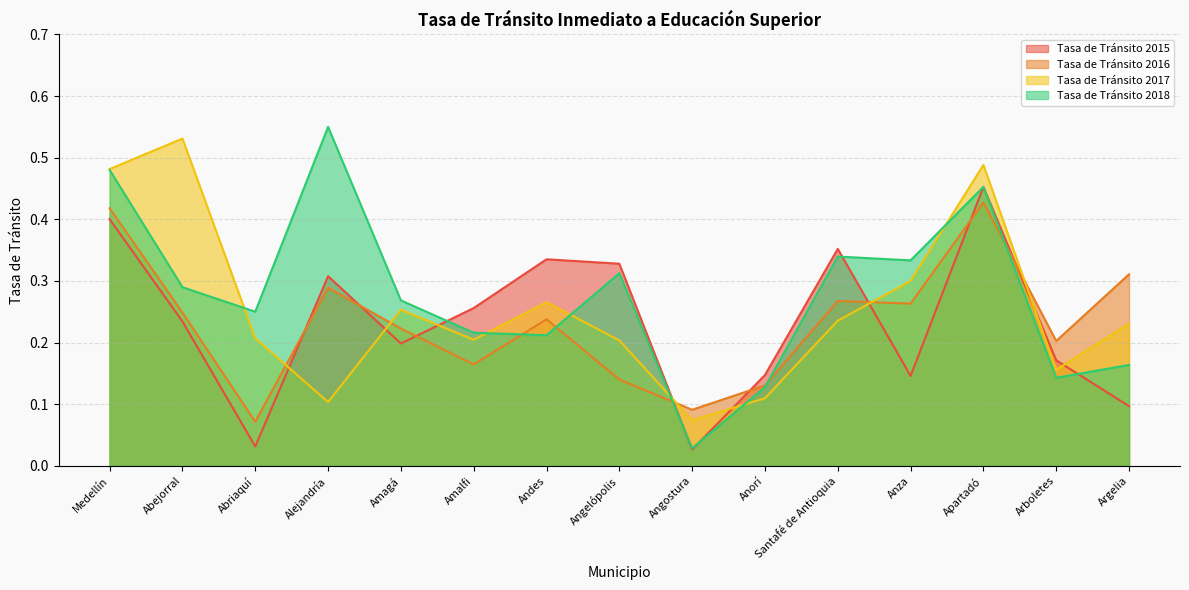

Is the value of Tasa de Tránsito 2016 at Abejorral greater than the value of Tasa de Tránsito 2015 at Apartadó?

No